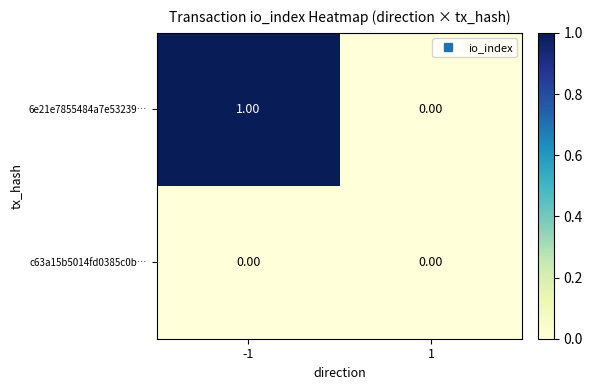

Is the value of c63a15b5014fd0385c0b… at 1 greater than the value of 6e21e7855484a7e53239… at -1?

No